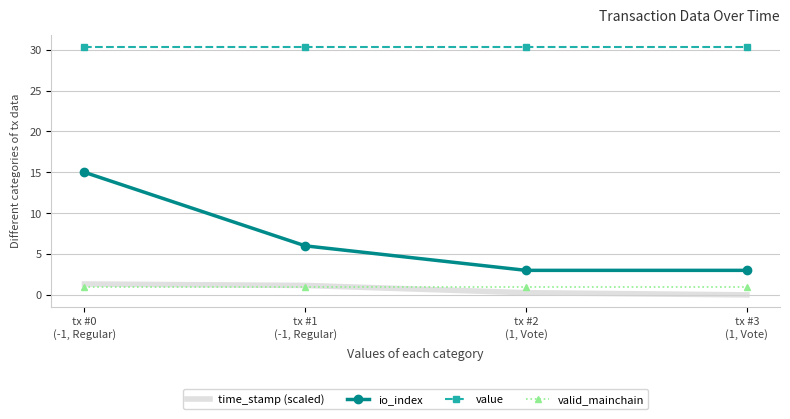

Which series has the widest spread of values?

io_index